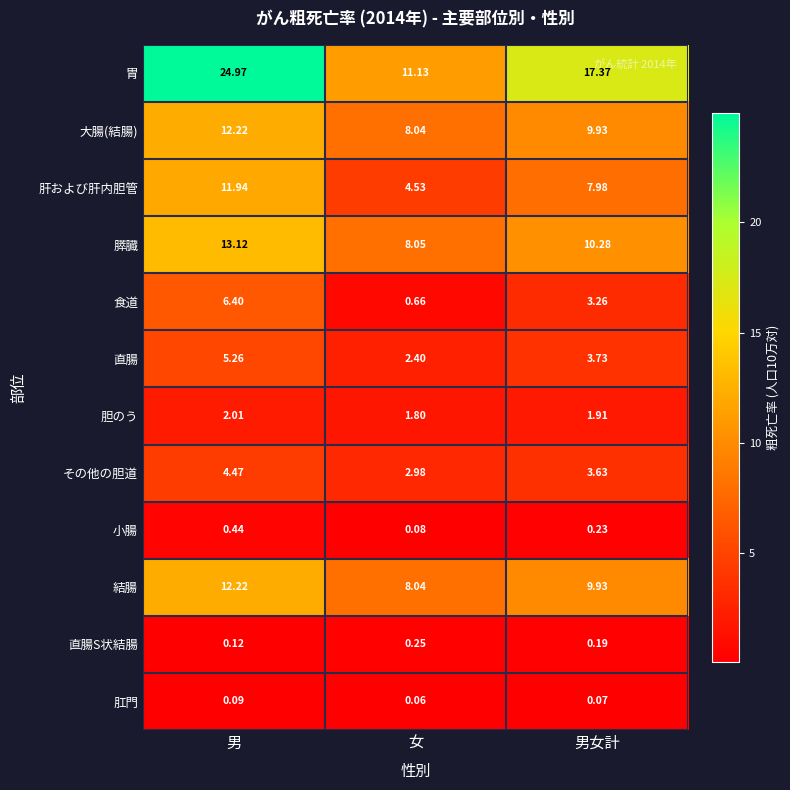

What is the difference between the highest and lowest values at 女?

11.1